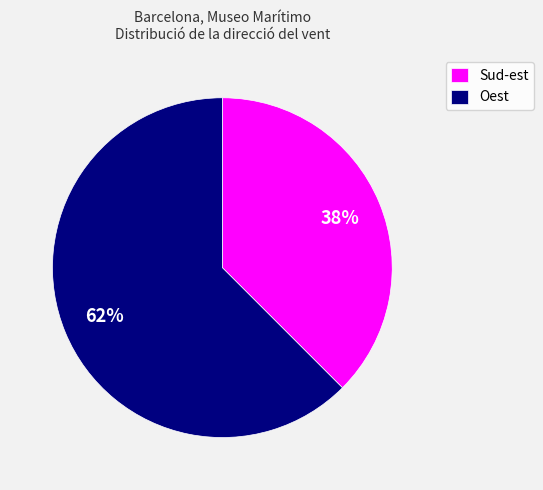

True or false: Sud-est accounts for 38% of the total.

True